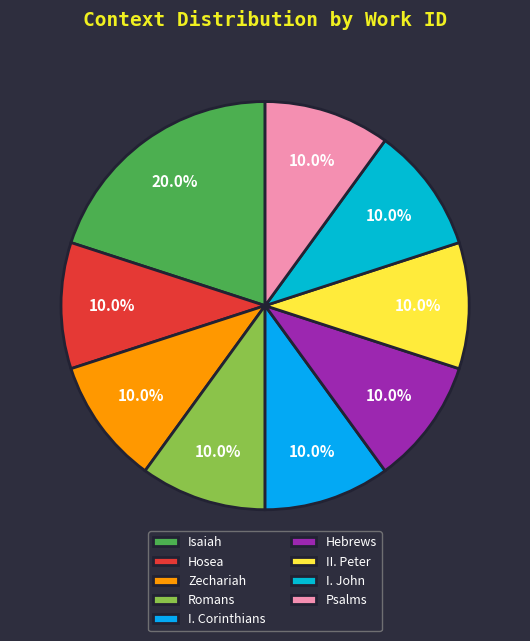

True or false: I. Corinthians accounts for 3% of the total.

False